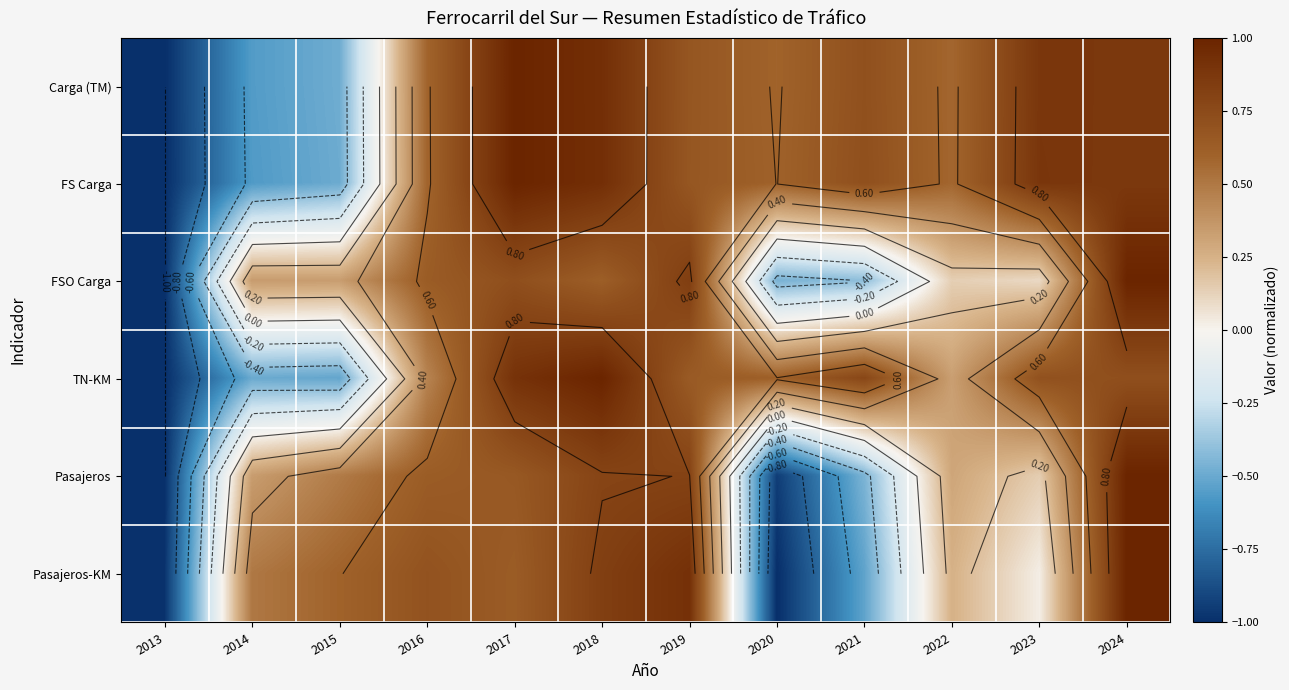

What is the total value across all series at 2016?

3.6